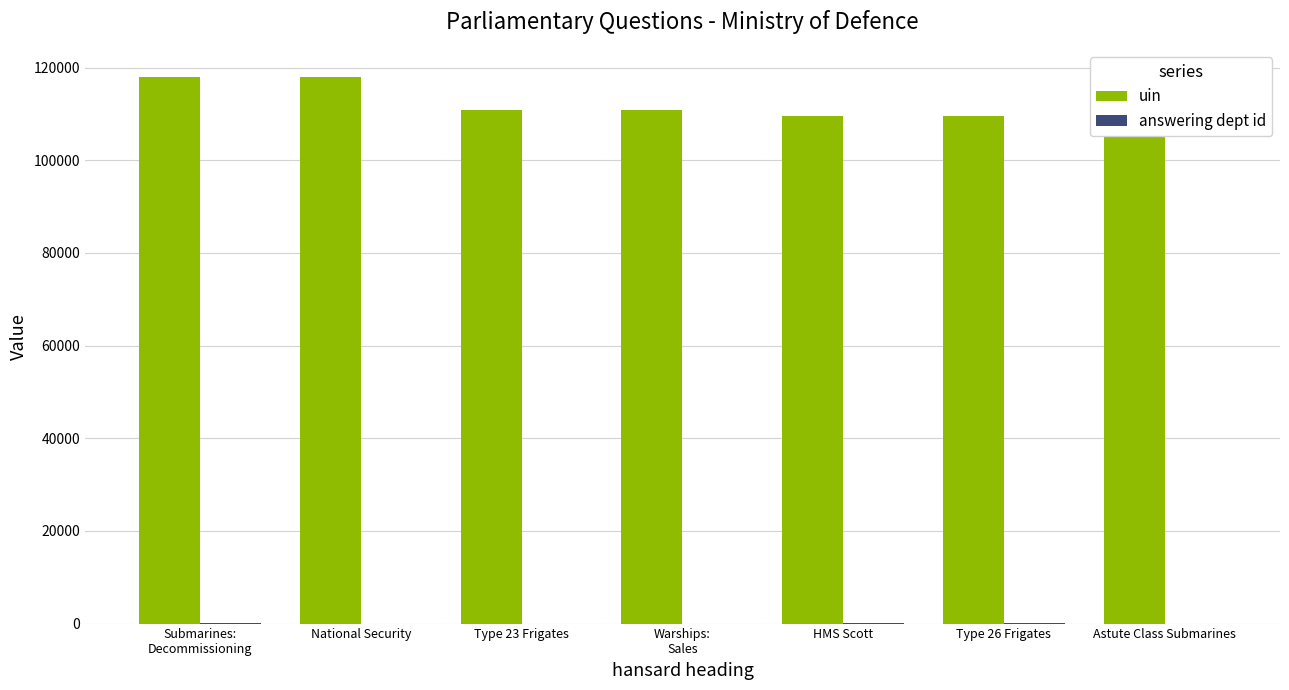

Reading left to right, transcribe all the data shown in this chart.

uin: 117947	117948	110817	110854	109632	109634	109632
answering dept id: 22	11	11	11	22	22	11